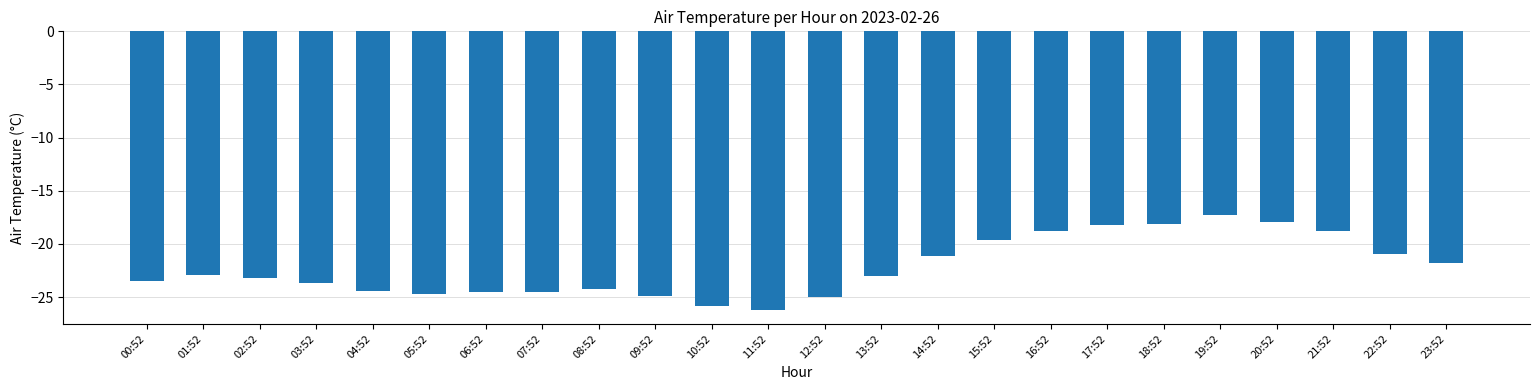

What value does the data have at 10:52?

-25.8